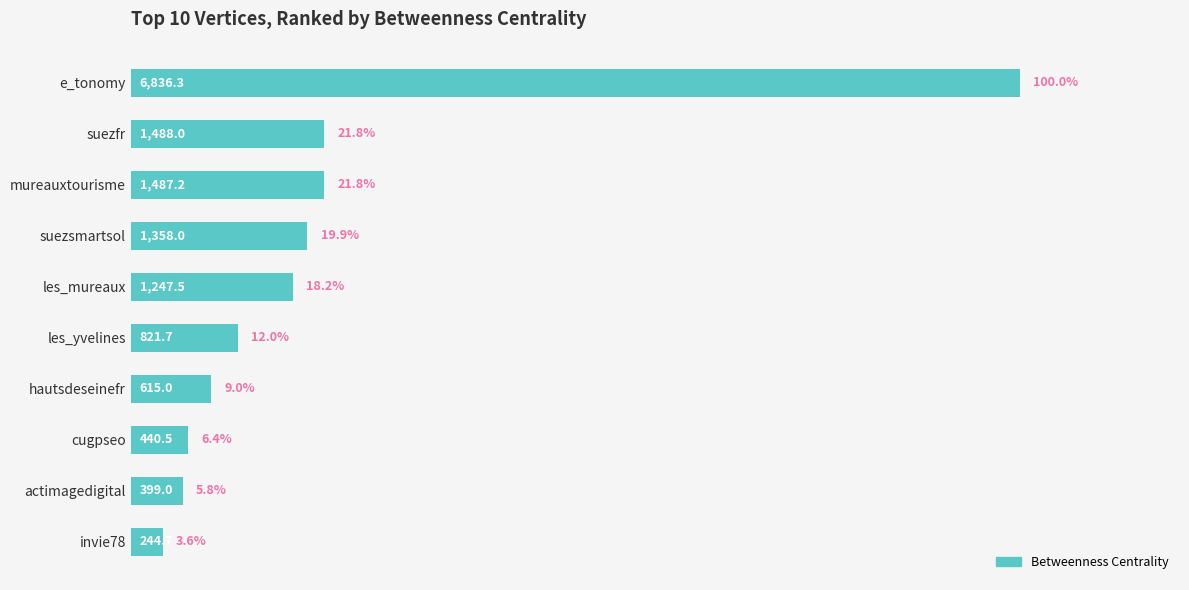

List the labels in order of value, smallest first.

invie78, actimagedigital, cugpseo, hautsdeseinefr, les_yvelines, les_mureaux, suezsmartsol, mureauxtourisme, suezfr, e_tonomy